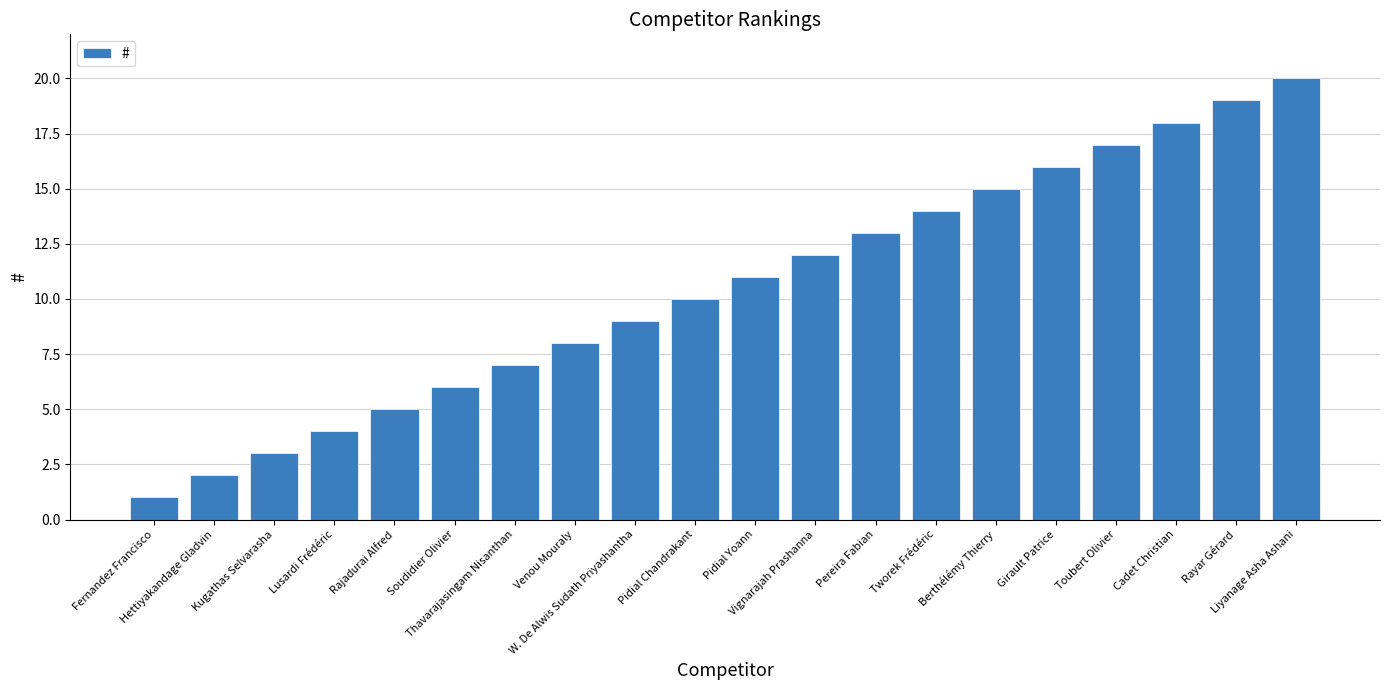

What is the difference between the maximum and minimum values?

19